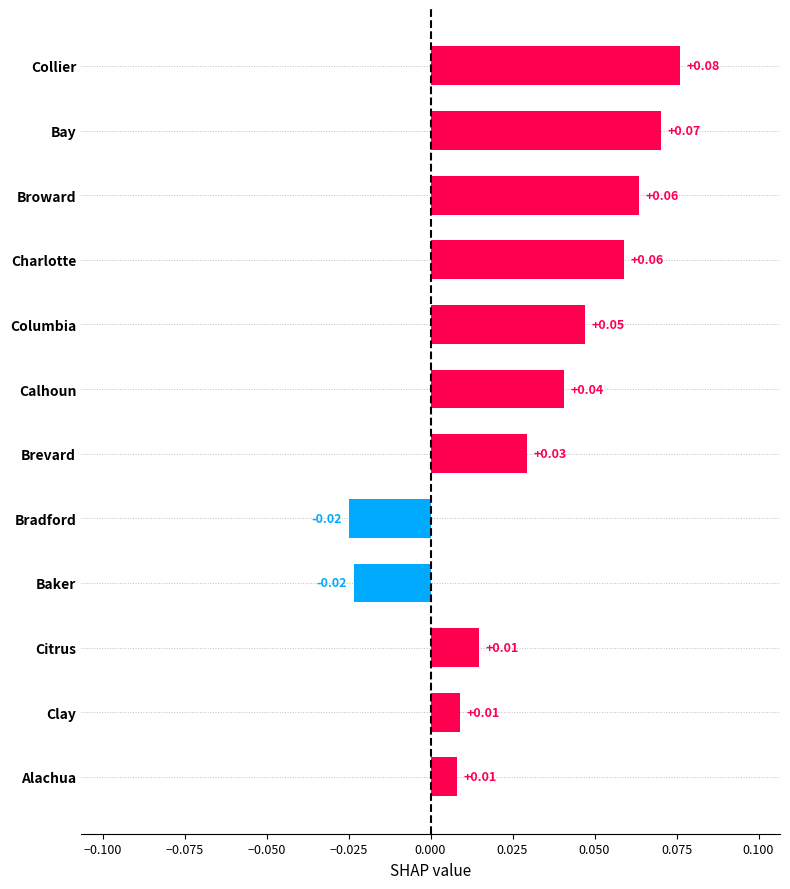

Between Alachua and Columbia, which is larger?

Columbia